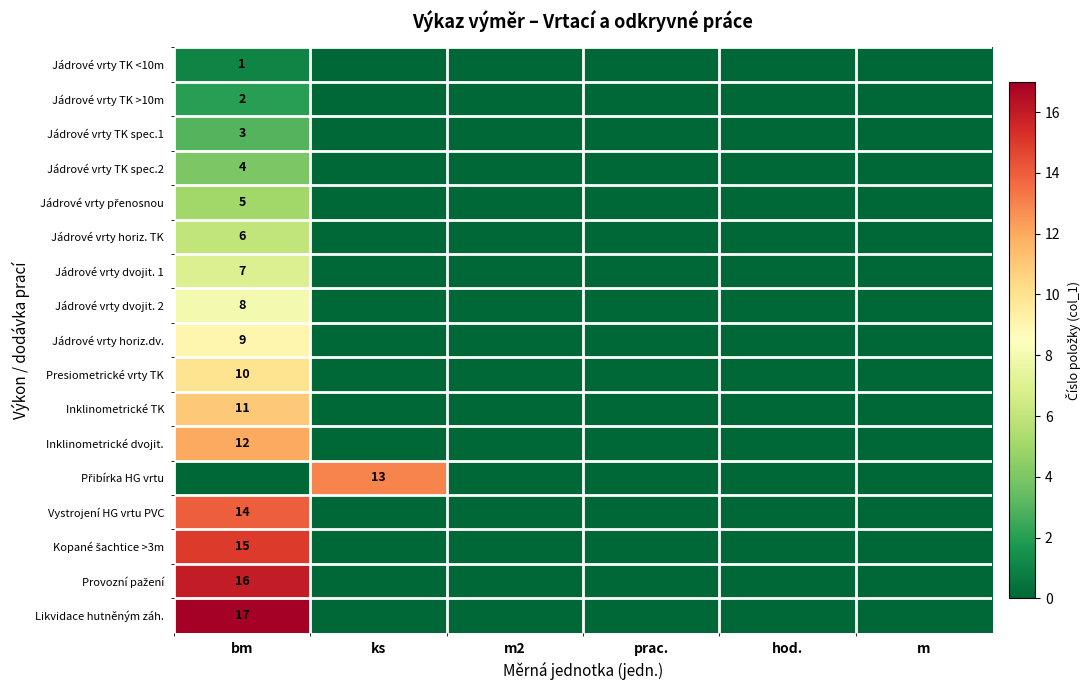

Which category has the lowest value across all series?

ks